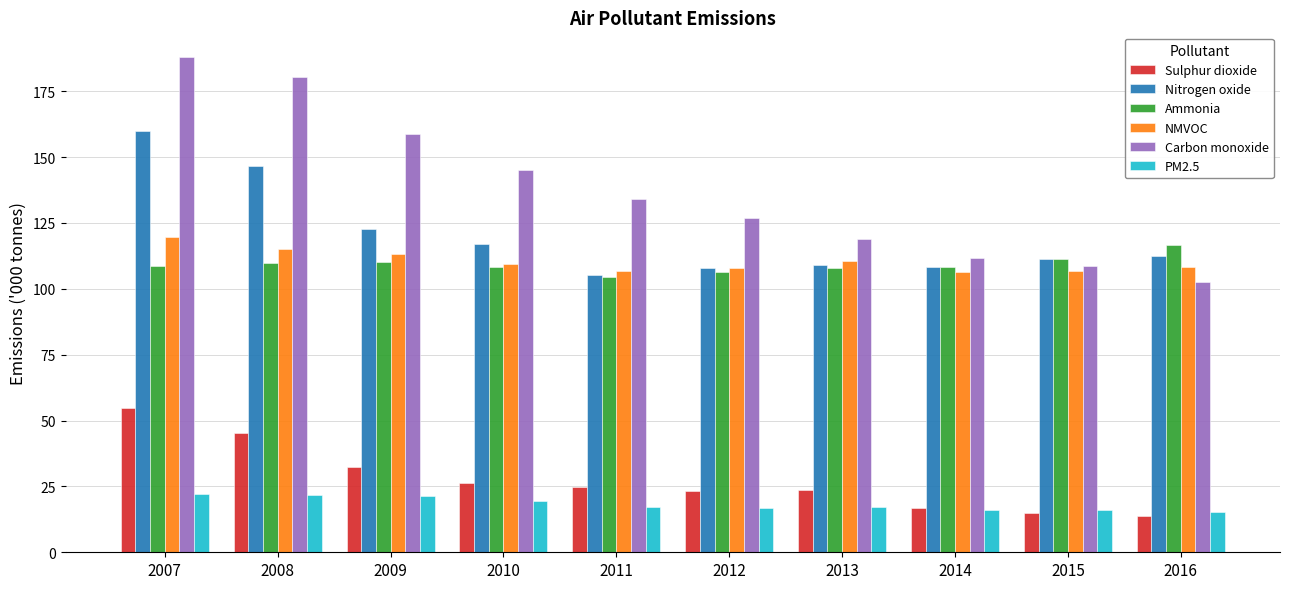

The Nitrogen oxide series shows 280.9 at 2007. True or false?

False